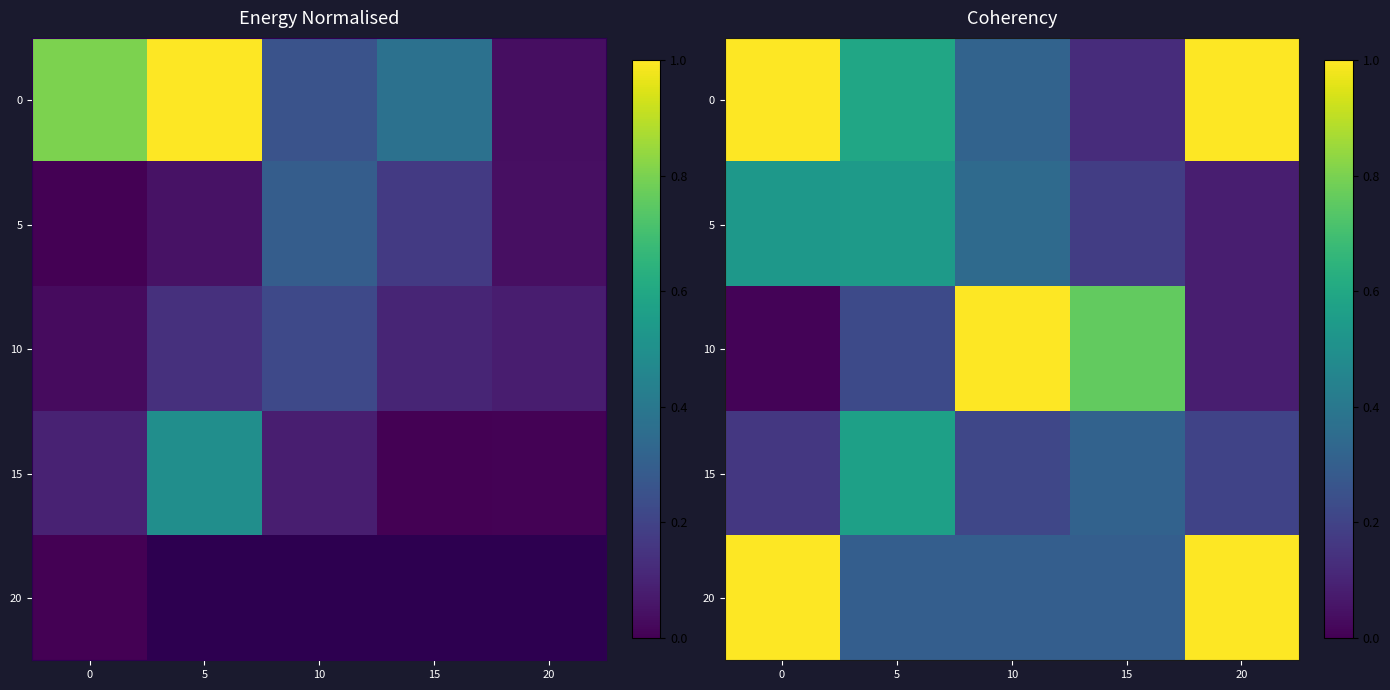

Read the 20 value at 0.

1.0